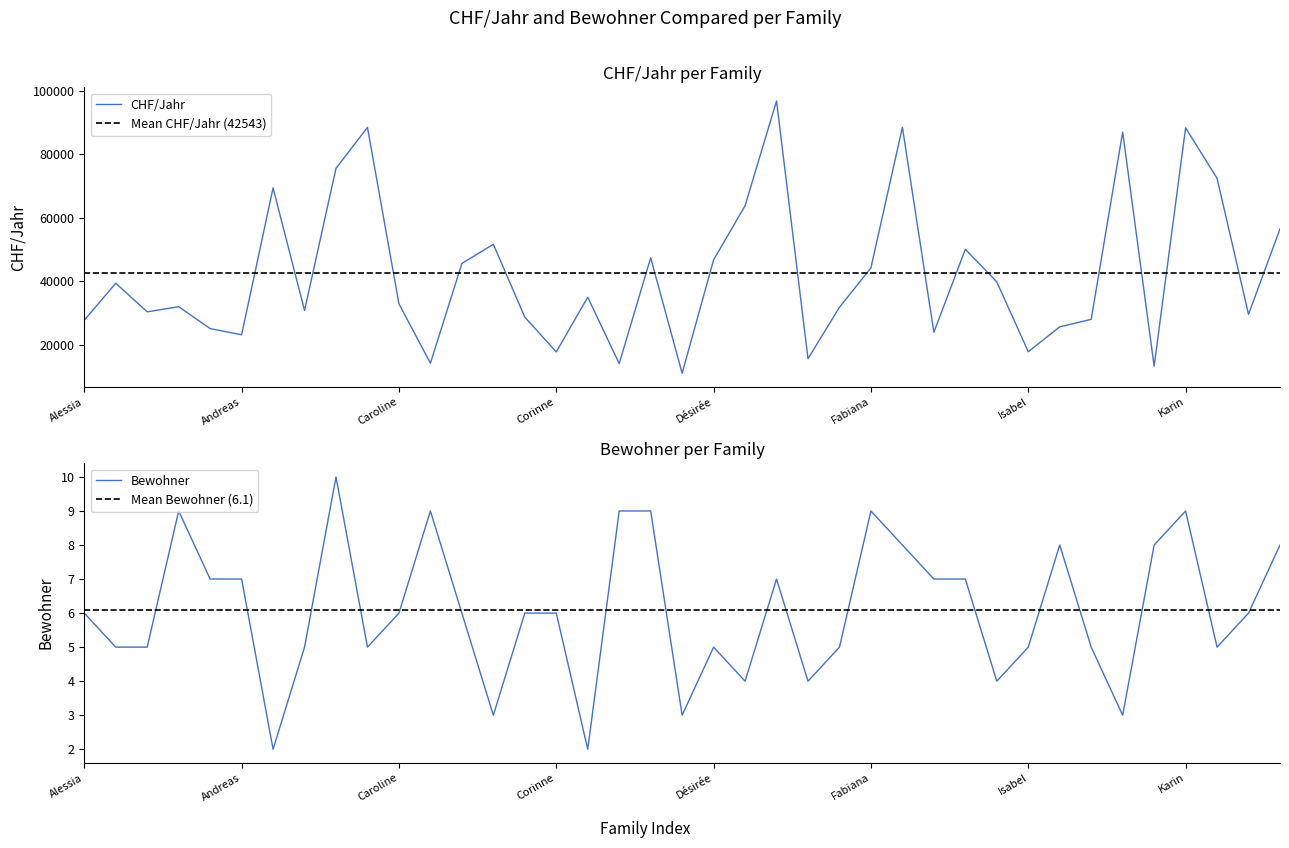

How many categories are shown in the chart?

39